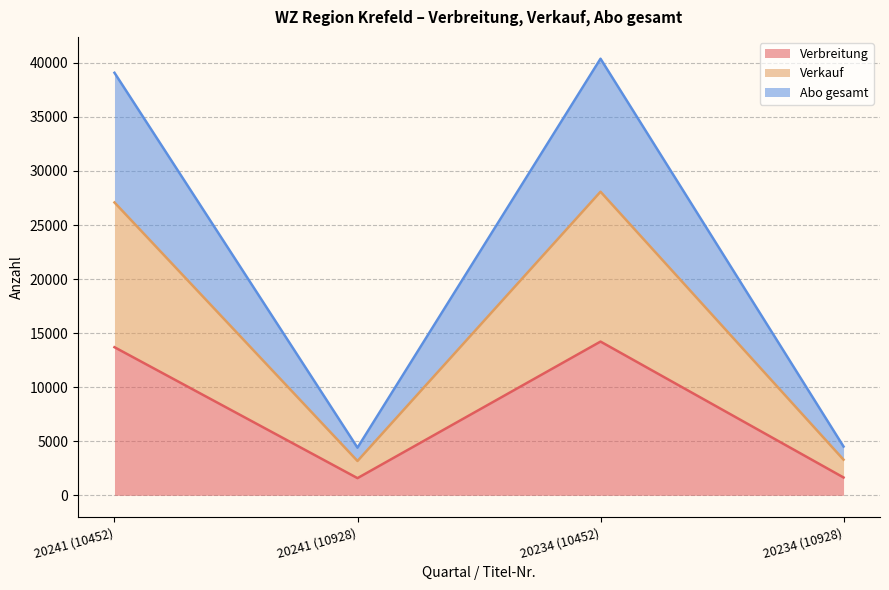

What are all the series names shown in the legend?

Verbreitung, Verkauf, Abo gesamt